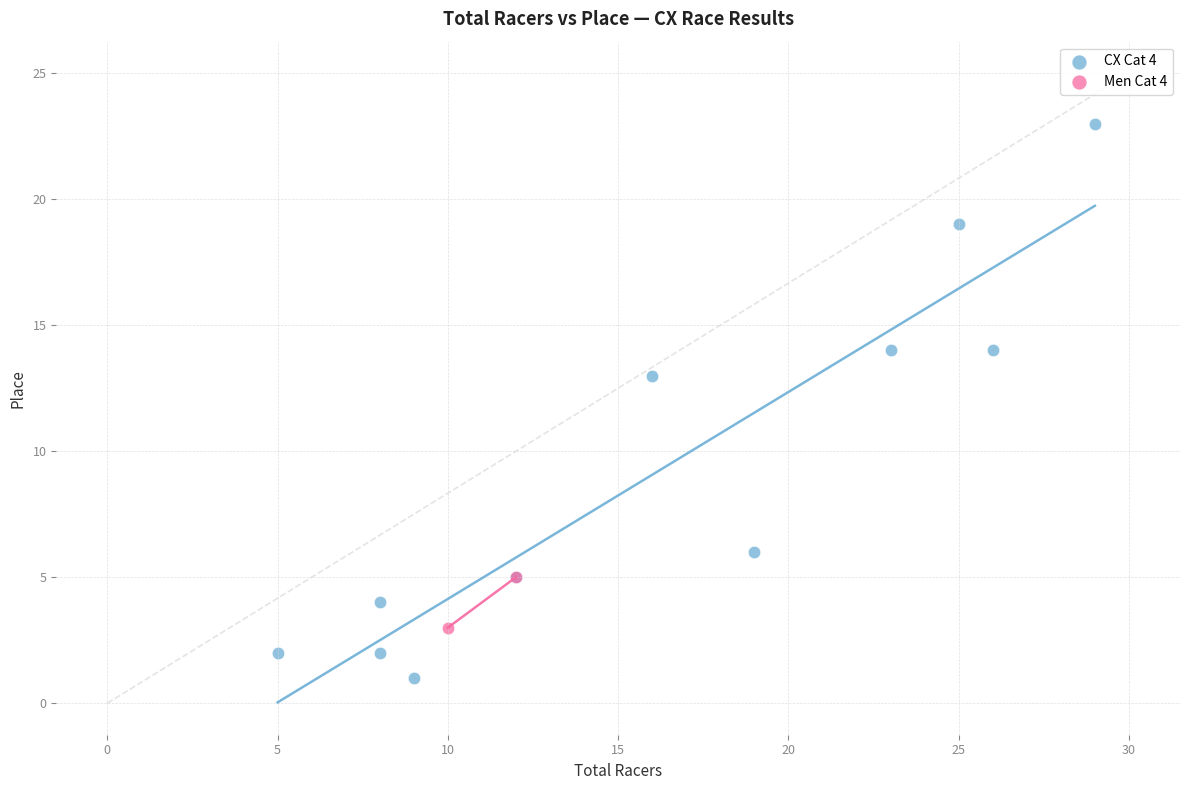

What are all the series names shown in the legend?

CX Cat 4, Men Cat 4